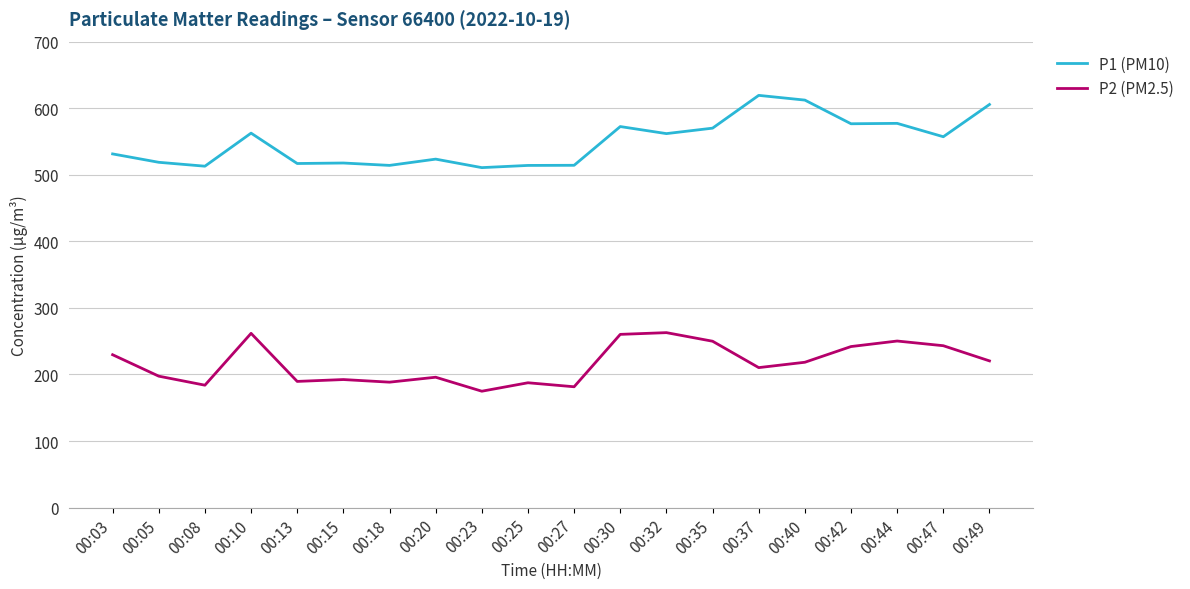

At which category does P2 (PM2.5) reach its first local peak?

00:10